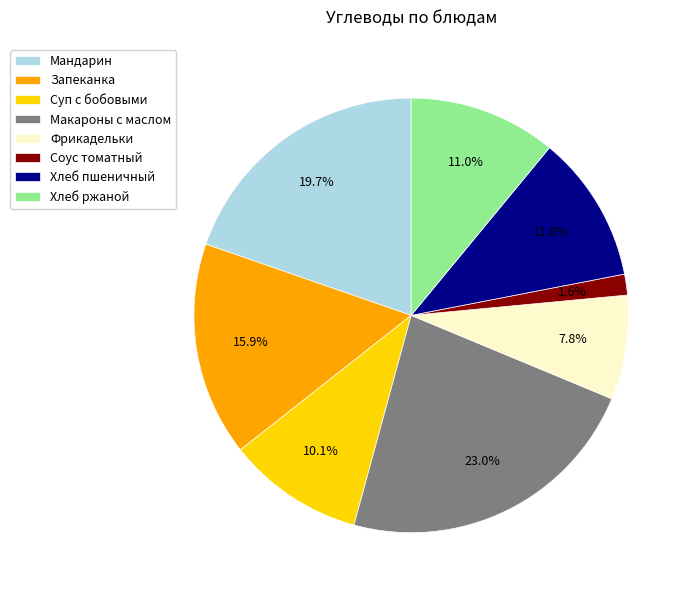

Is there any slice that represents more than half of the pie?

No